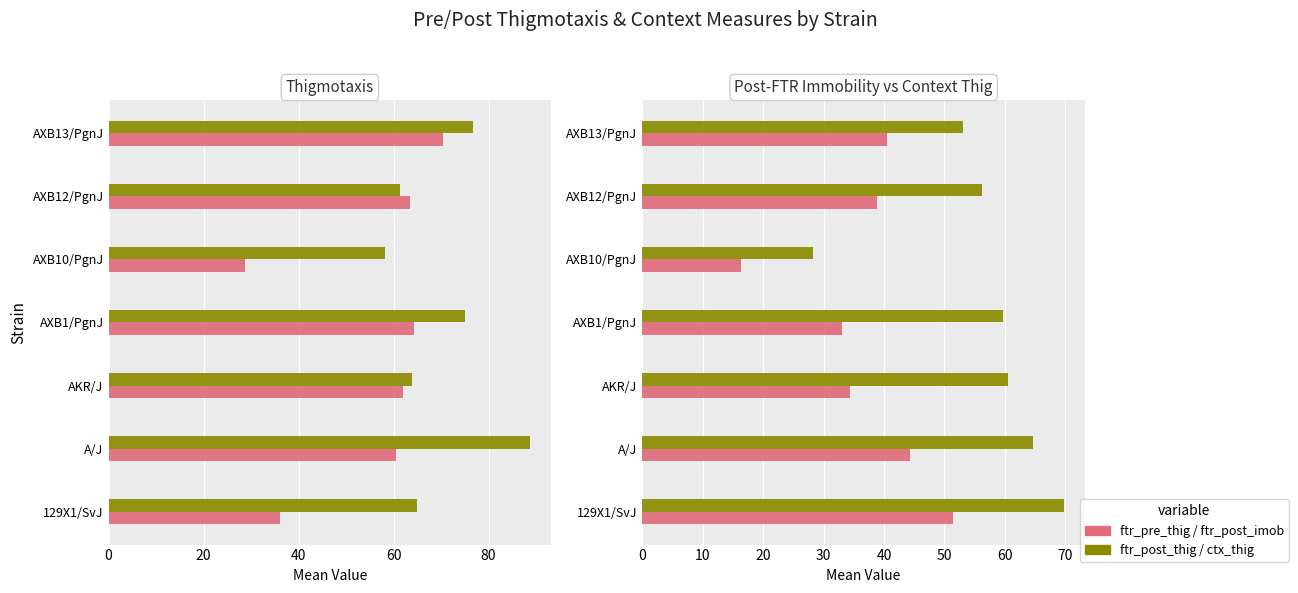

Between AKR/J and 129X1/SvJ, which is larger?

AKR/J